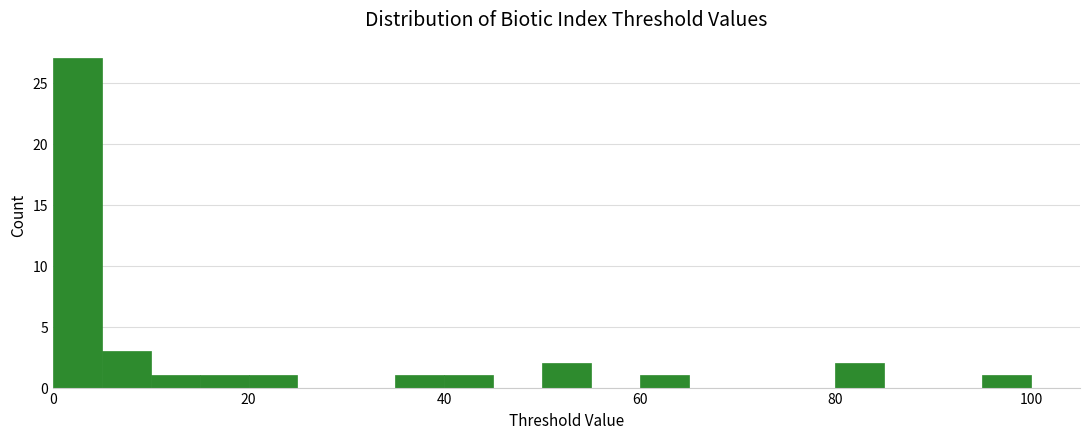

Read against the x-axis, roughly where is the centre of the tallest bar?

2